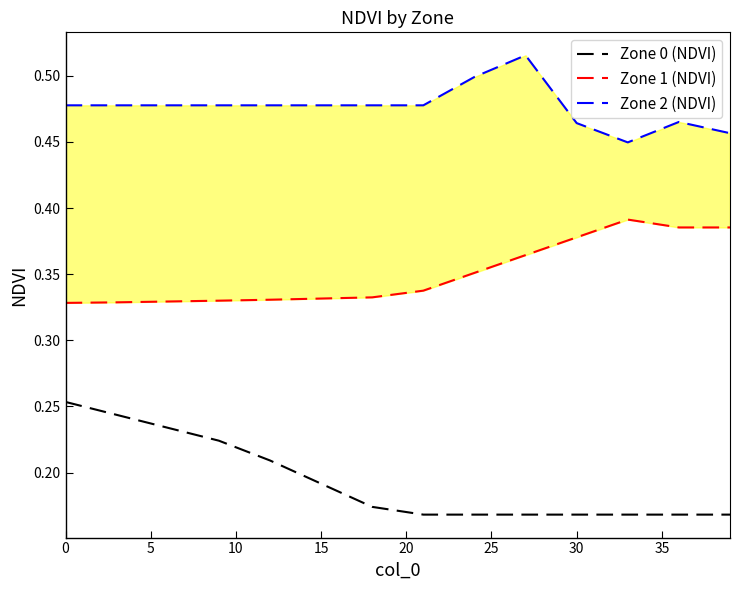

The value of Zone 0 (NDVI) at 0 is 0.4. True or false?

False